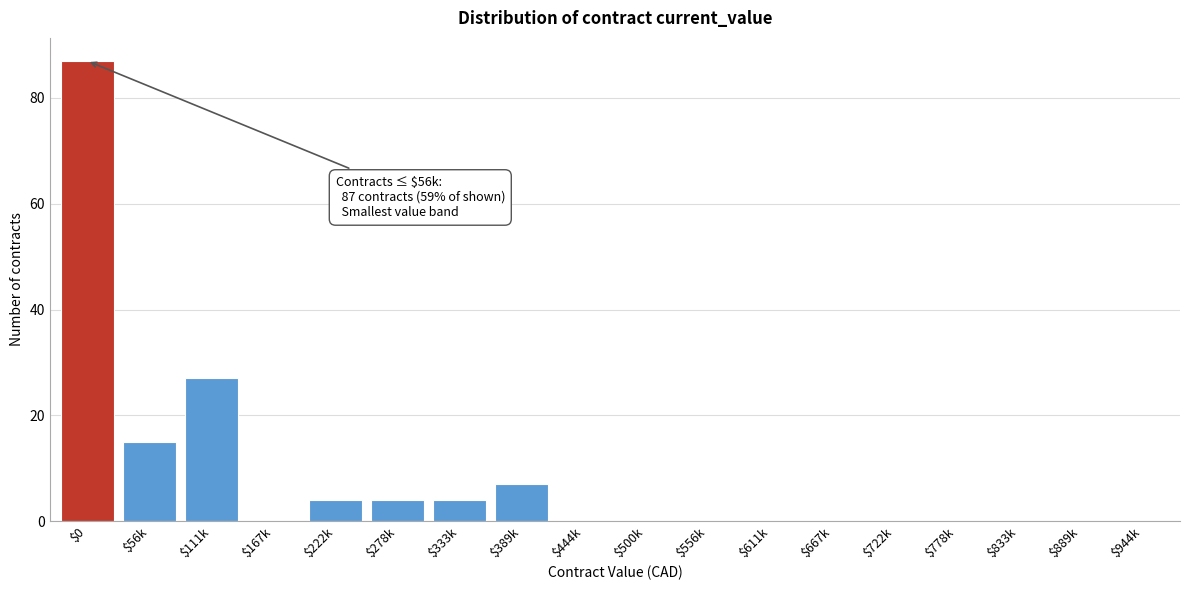

What is the approximate value at $111k?

27